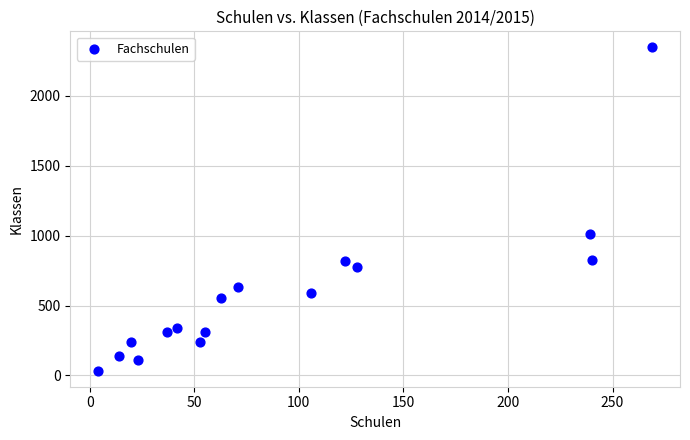

What Y value in the scatter plot is closest to 1191?

1009